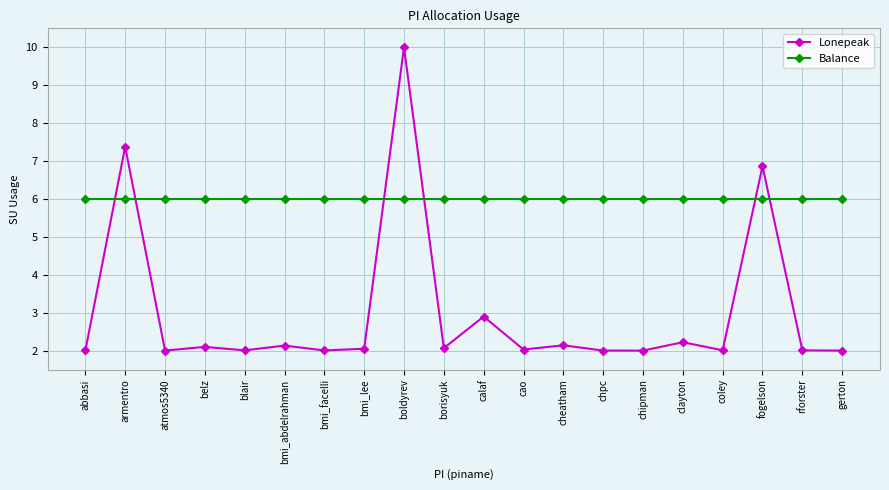

Which label corresponds to the largest value in the chart?

boldyrev